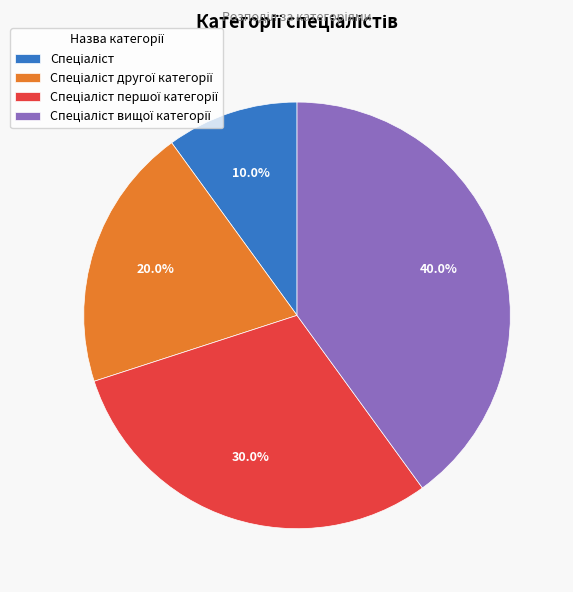

Is there any slice that represents more than half of the pie?

No